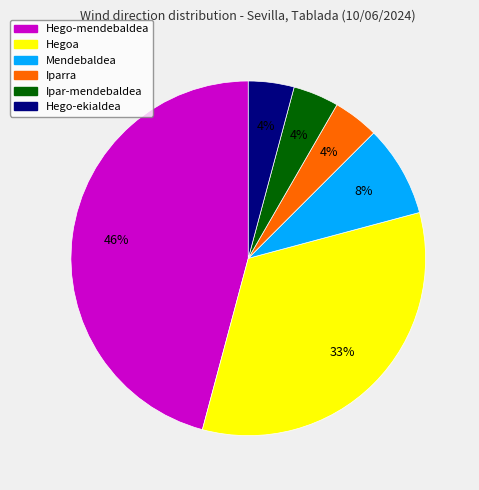

Is it true that Hego-ekialdea is 18% of the pie?

False